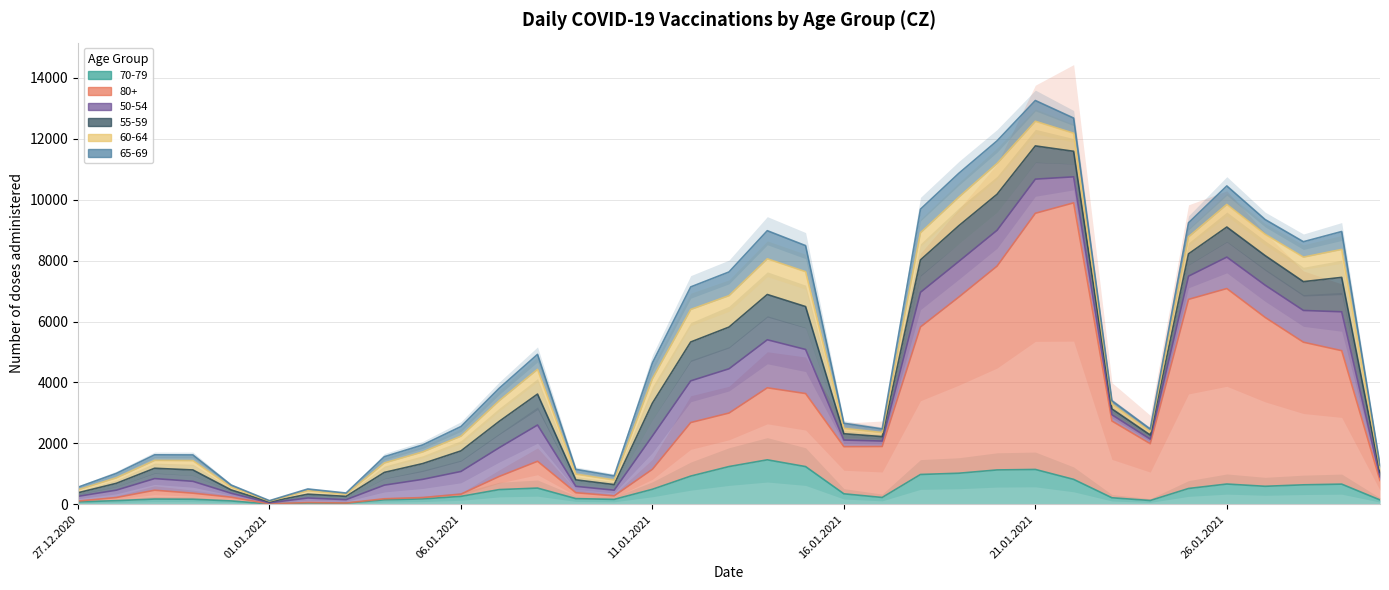

What is the difference between the maximum and second lowest values in the 80+ series?

9075